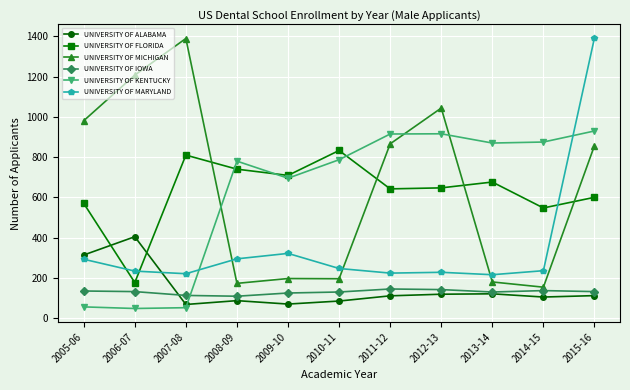

What is the difference between the maximum and minimum values in the UNIVERSITY OF MICHIGAN series?

1237